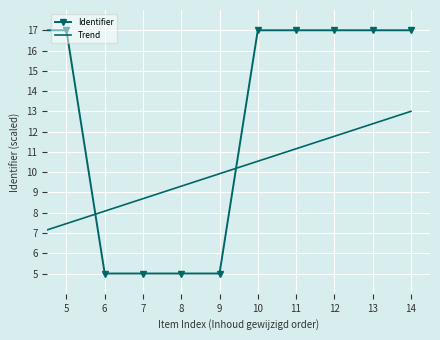

Which series has the largest total across all categories?

Identifier